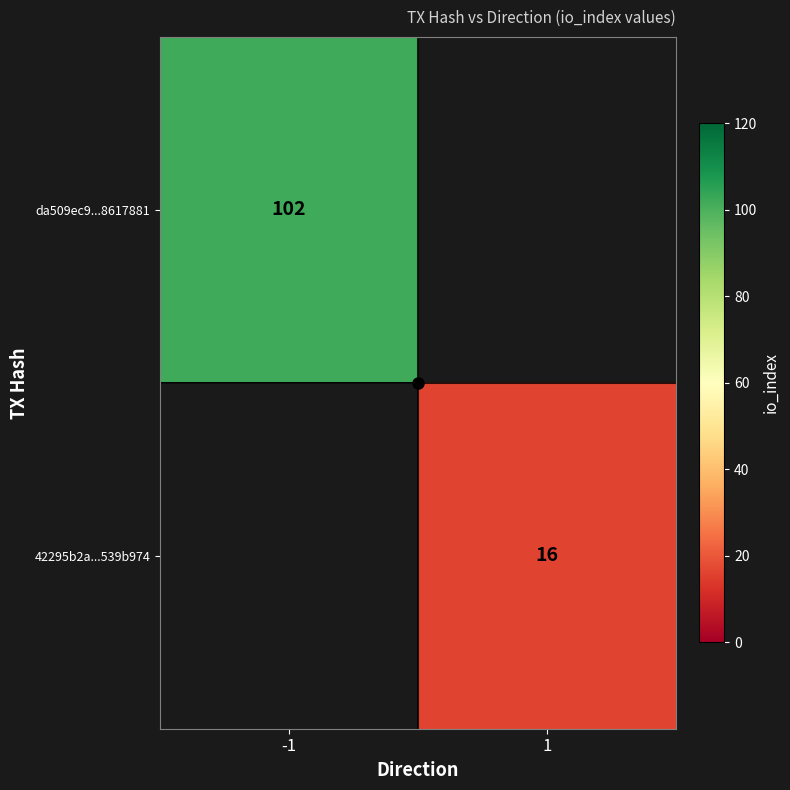

At which label is da509ec9...8617881 closest to 102?

-1